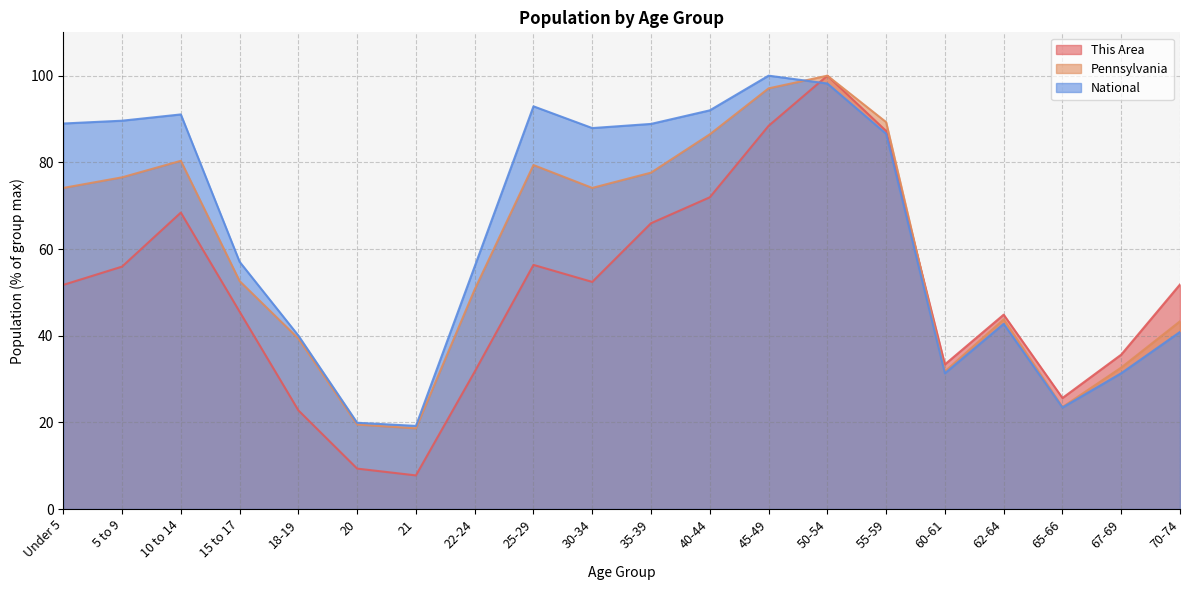

The value of Pennsylvania at 15 to 17 is 52.6. True or false?

True